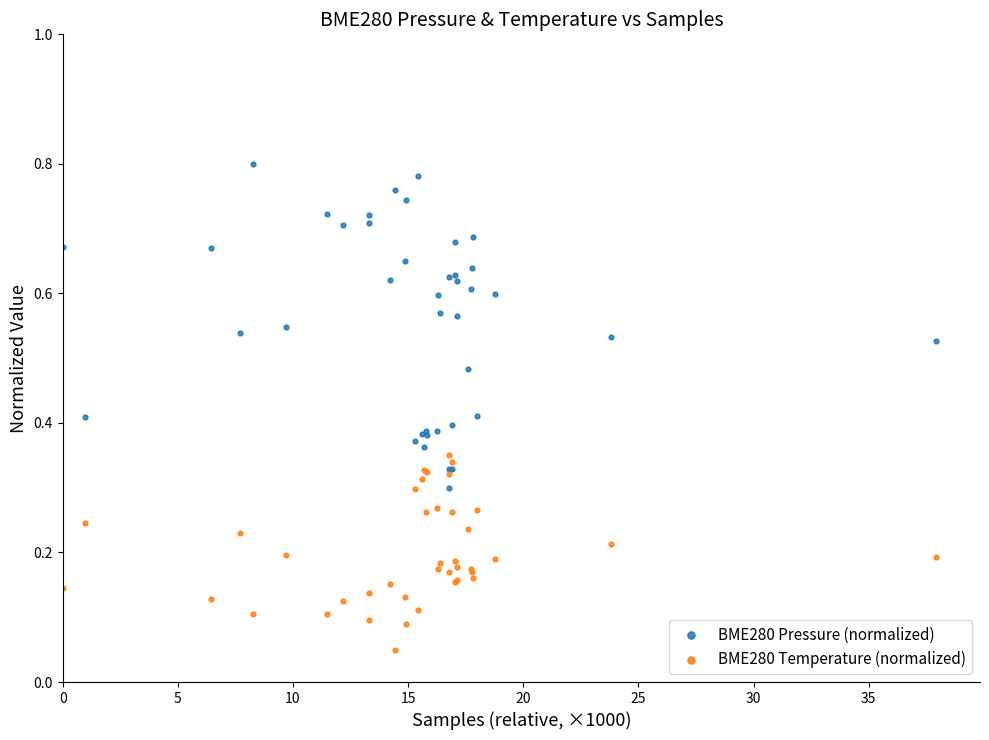

Which series reaches the maximum Y coordinate?

BME280 Pressure (normalized)